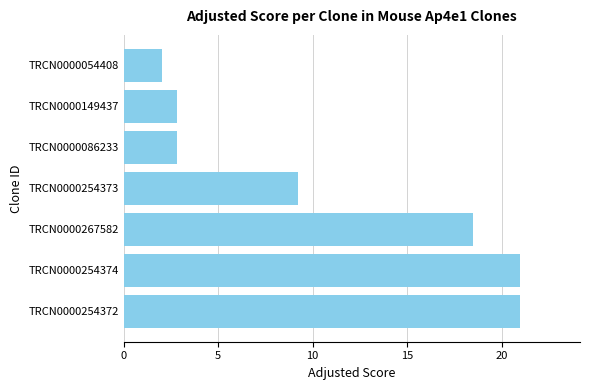

Reading top to bottom, transcribe all the data shown in this chart.

2.0	2.8	2.8	9.2	18.5	21.0	21.0